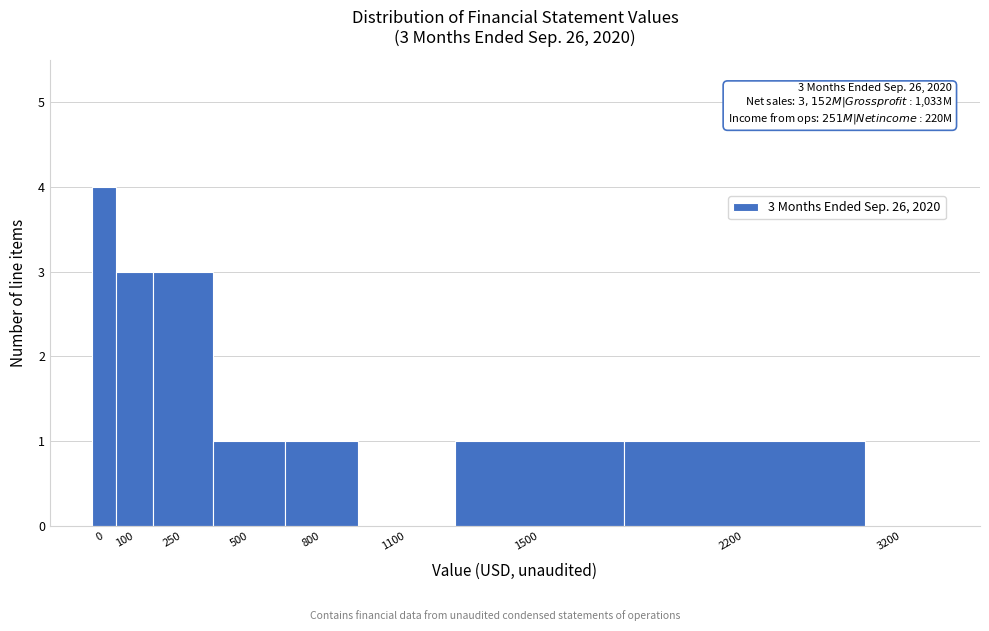

Reading left to right, extract all data points from this chart.

0=4	100=3	250=3	500=1	800=1	1100=0	1500=1	2200=1	3200=0